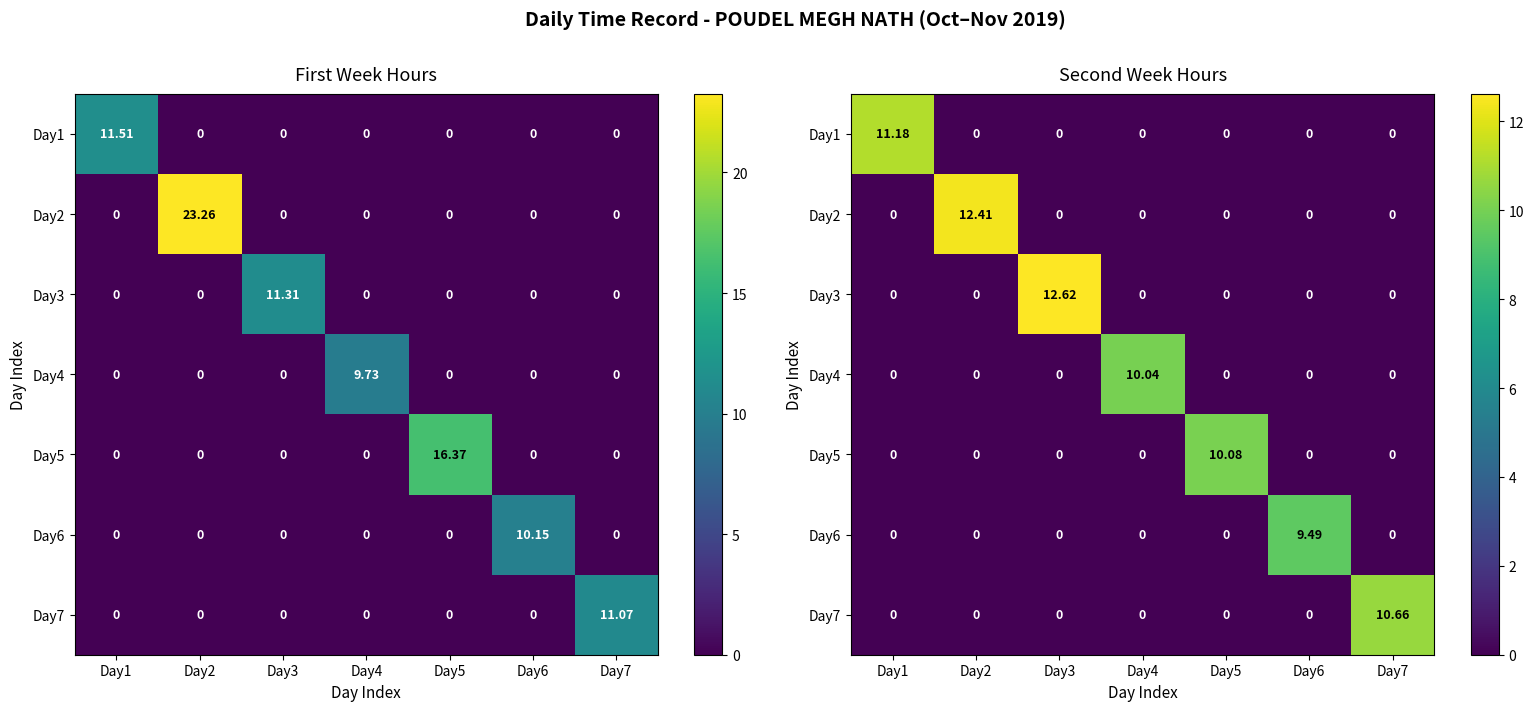

How many data points does each series have?

7